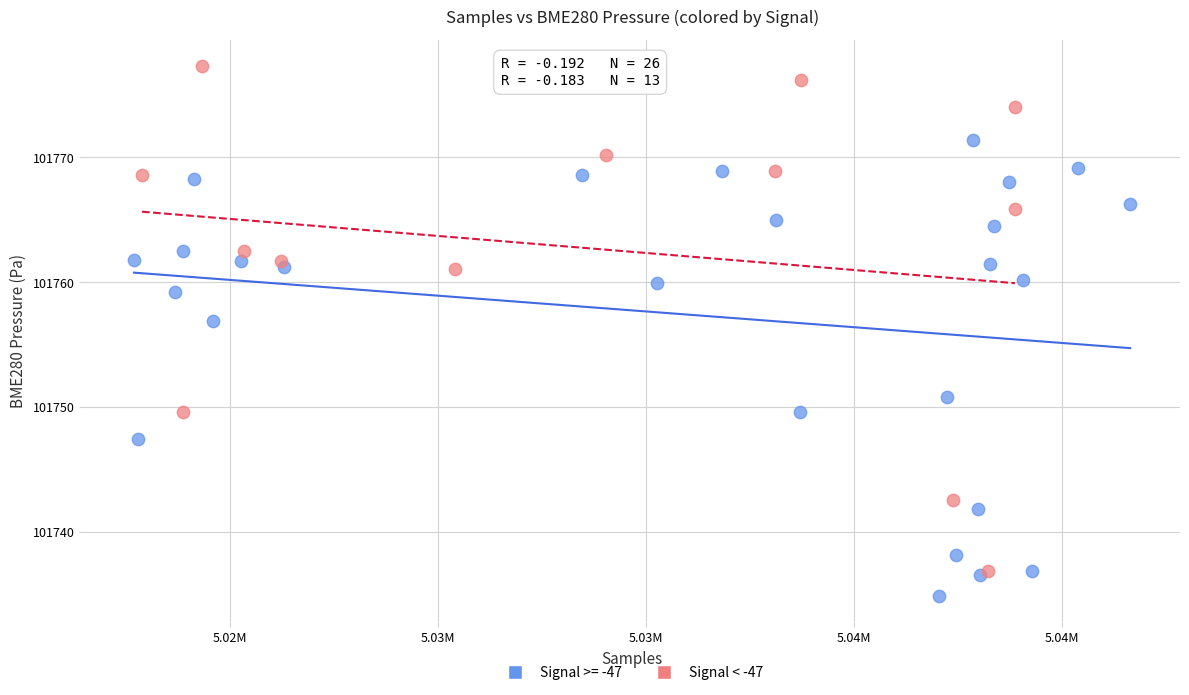

Which series contains the highest Y value?

Signal < -47